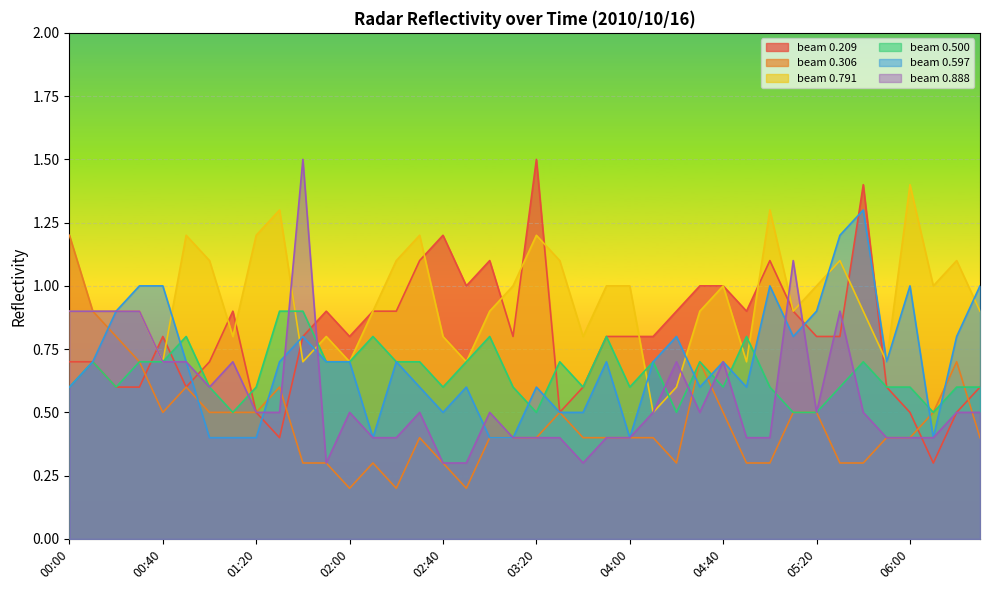

How many interior local valleys does the 0.306 series have?

5